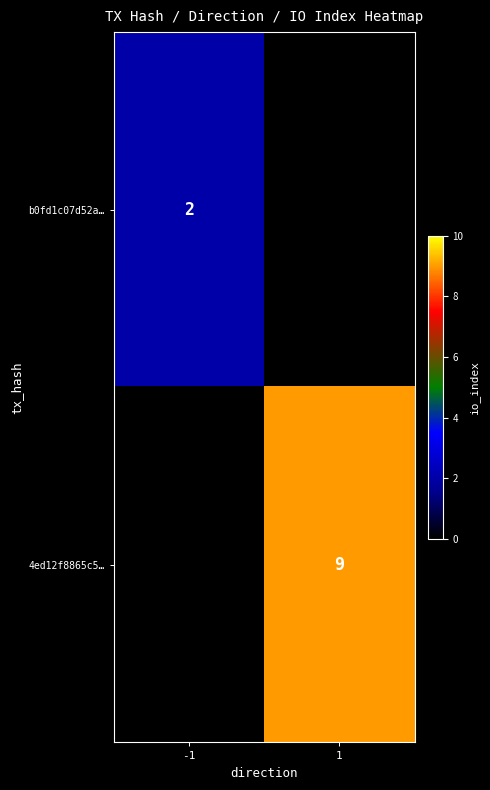

Which label corresponds to the largest value in the chart?

1